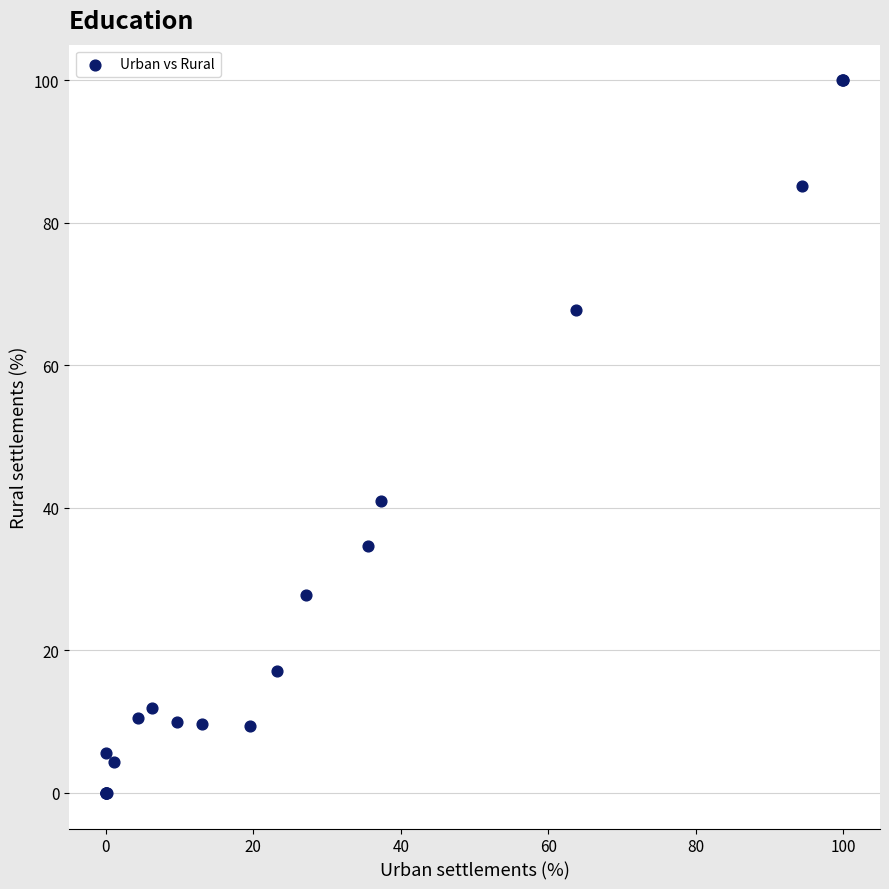

What Y value in the scatter plot is closest to 50?

40.9